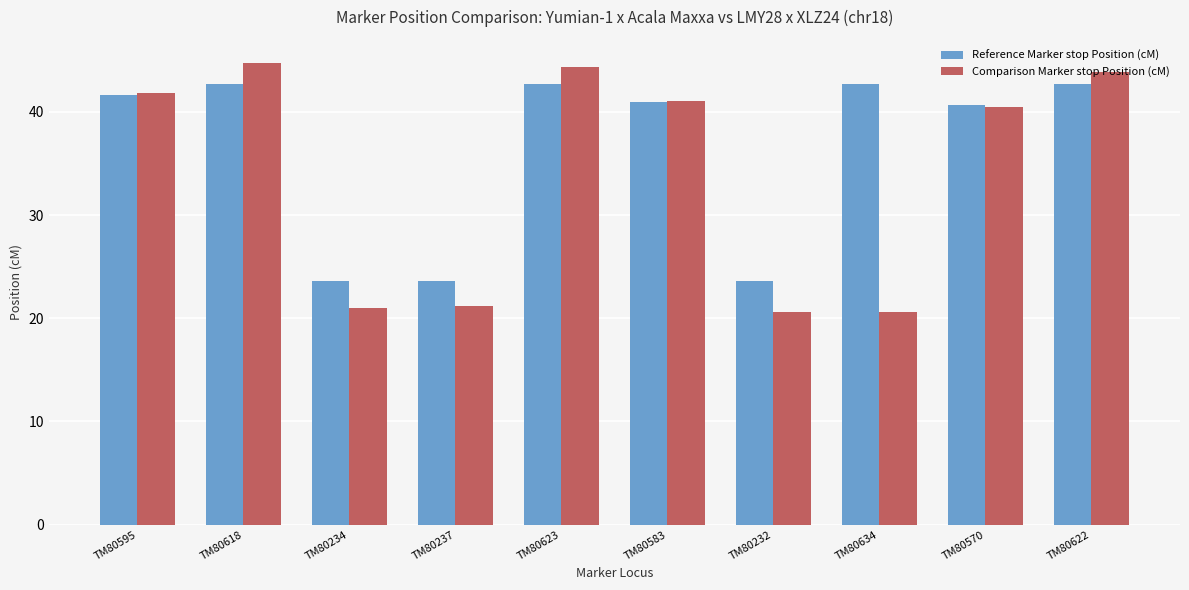

Is the value of Reference Marker stop Position (cM) at TM80583 greater than the value of Comparison Marker stop Position (cM) at TM80623?

No